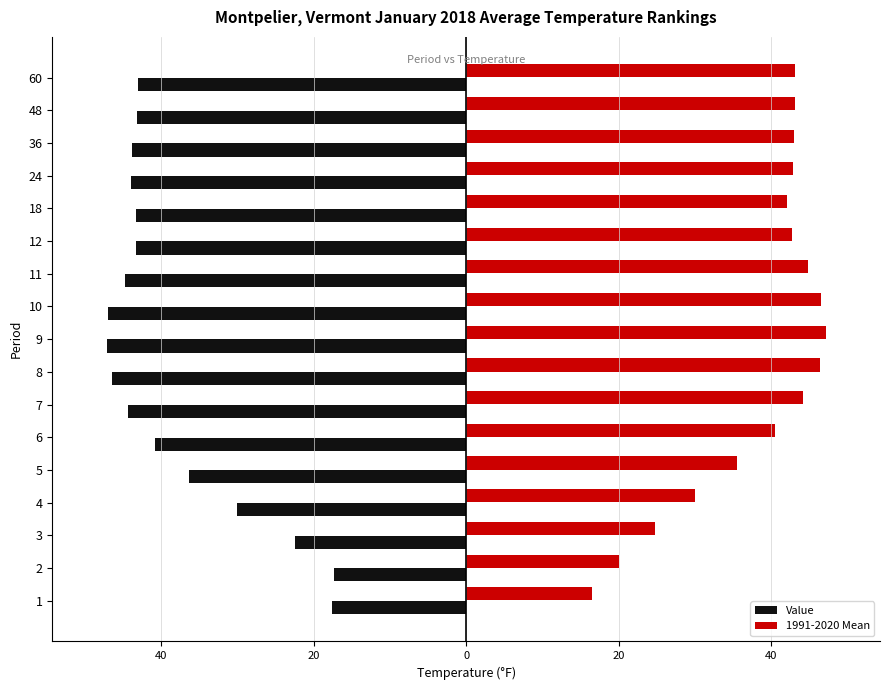

What are all the series names shown in the legend?

Value, 1991-2020 Mean